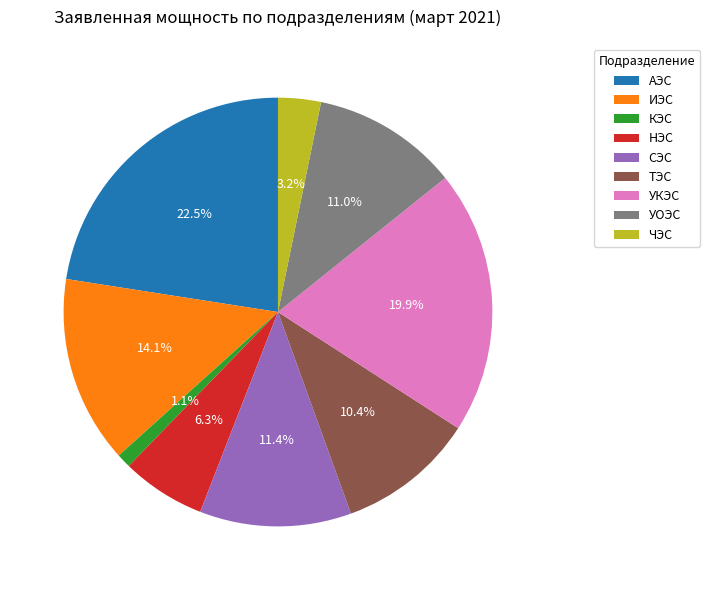

Is НЭС the majority of the pie?

No